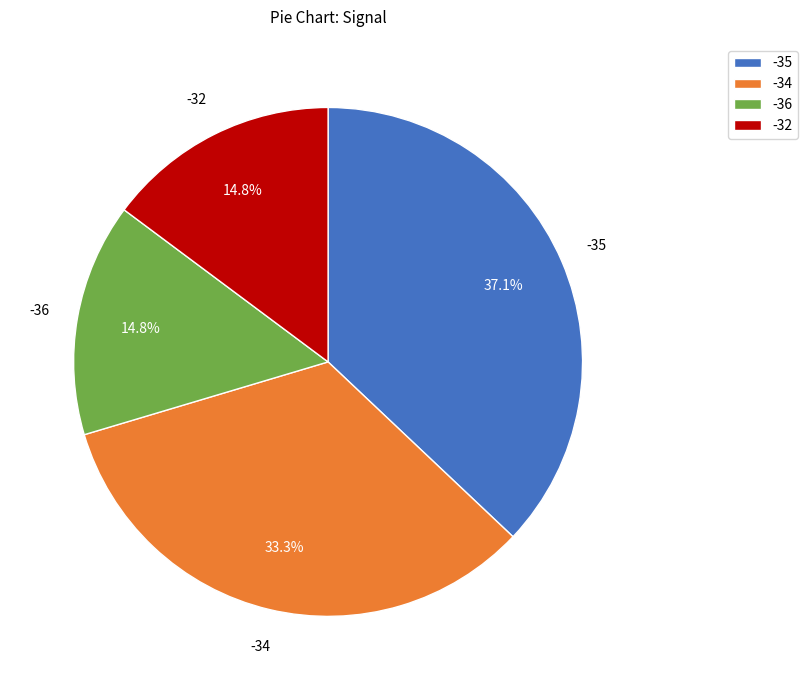

What portion of the pie excludes -36?

85.2%